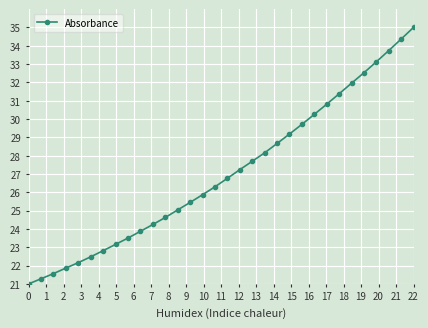

What is the difference between the maximum and second lowest values?

13.7